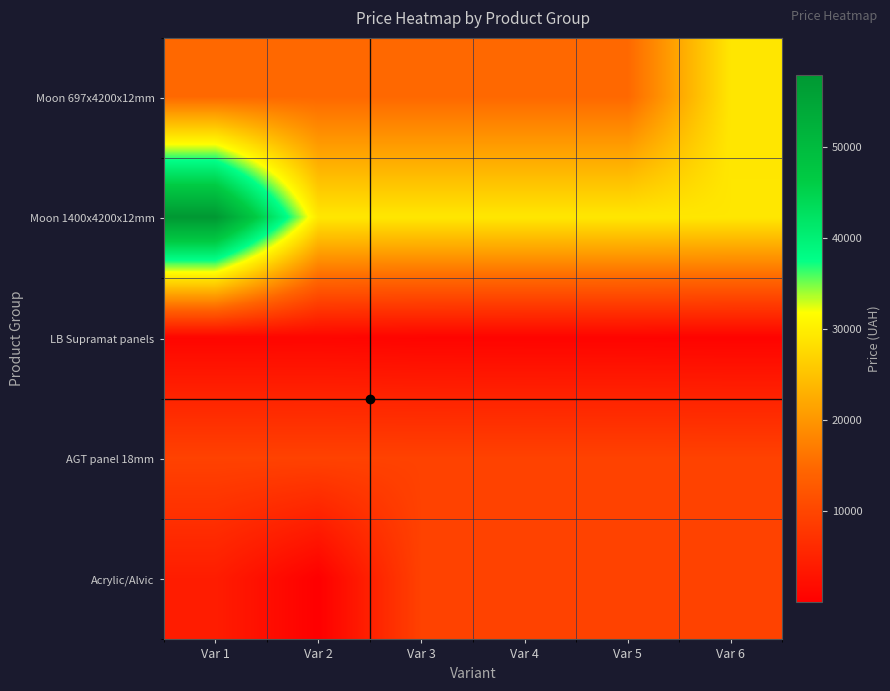

Reading right to left, extract all data points from this chart.

Moon 697x4200x12mm: Var 6=29119.2	Var 5=14800.8	Var 4=14800.8	Var 3=14800.8	Var 2=14800.8	Var 1=14800.8
Moon 1400x4200x12mm: Var 6=29188.5	Var 5=29188.5	Var 4=29188.5	Var 3=29188.5	Var 2=29188.5	Var 1=57826.2
LB Supramat panels: Var 6=572.0	Var 5=666.6	Var 4=690.2	Var 3=736.3	Var 2=914.8	Var 1=891.2
AGT panel 18mm: Var 6=9458.9	Var 5=9458.9	Var 4=9458.9	Var 3=9458.9	Var 2=9458.9	Var 1=9458.9
Acrylic/Alvic: Var 6=9458.9	Var 5=9458.9	Var 4=9458.9	Var 3=9458.9	Var 2=56.0	Var 1=4204.8